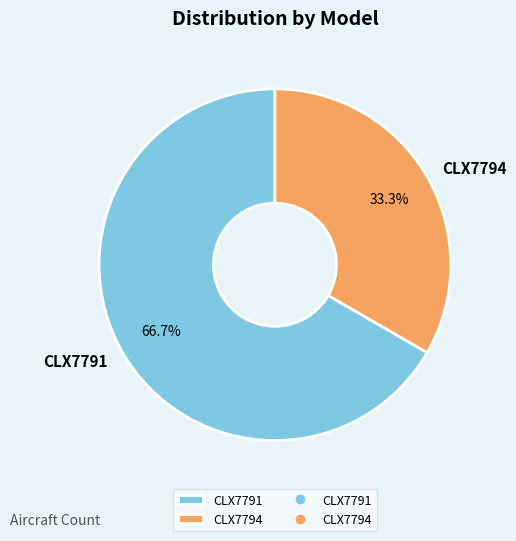

What percentage is the CLX7791 slice, to the nearest percent?

67%